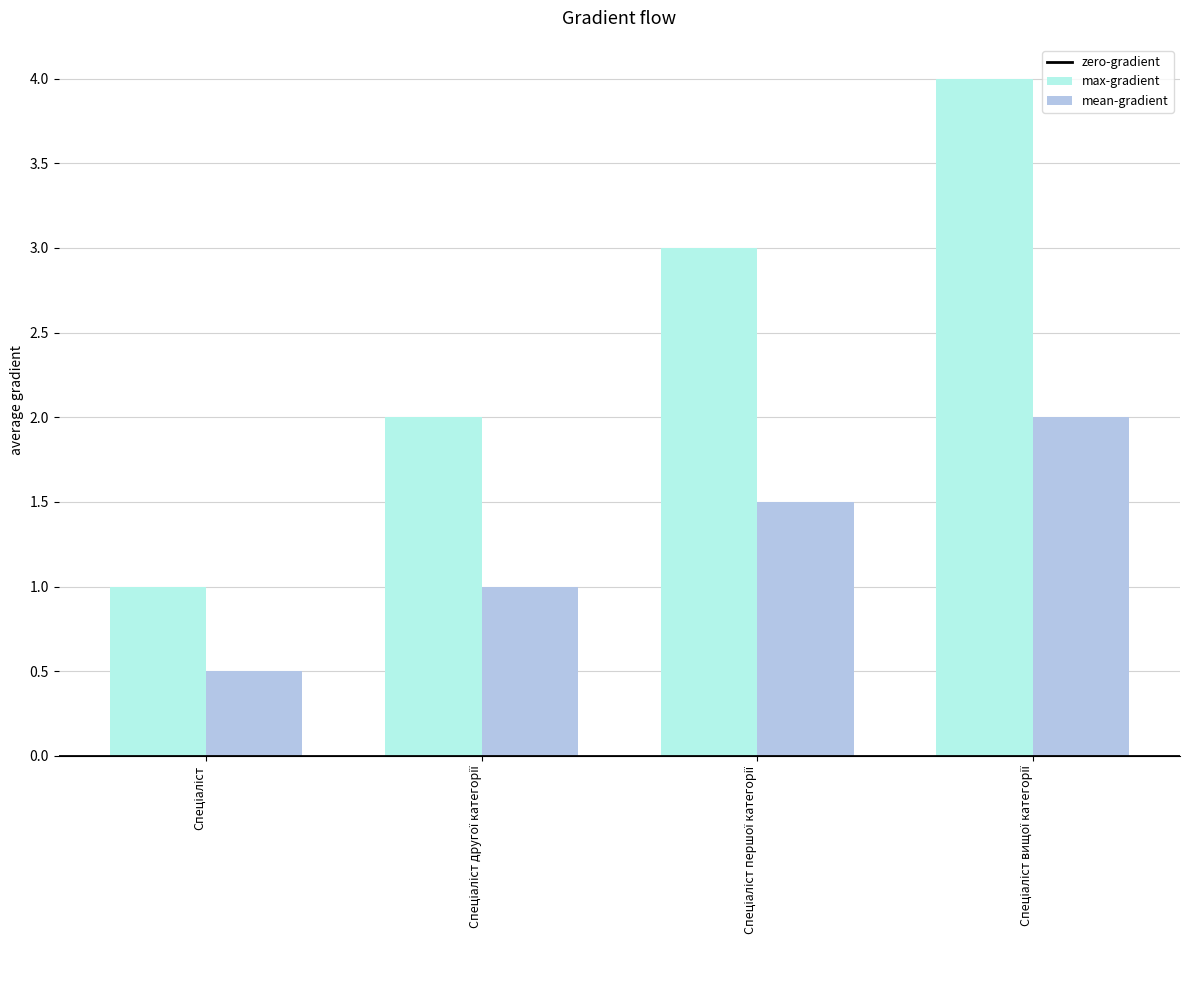

What is the greatest value displayed?

4.0